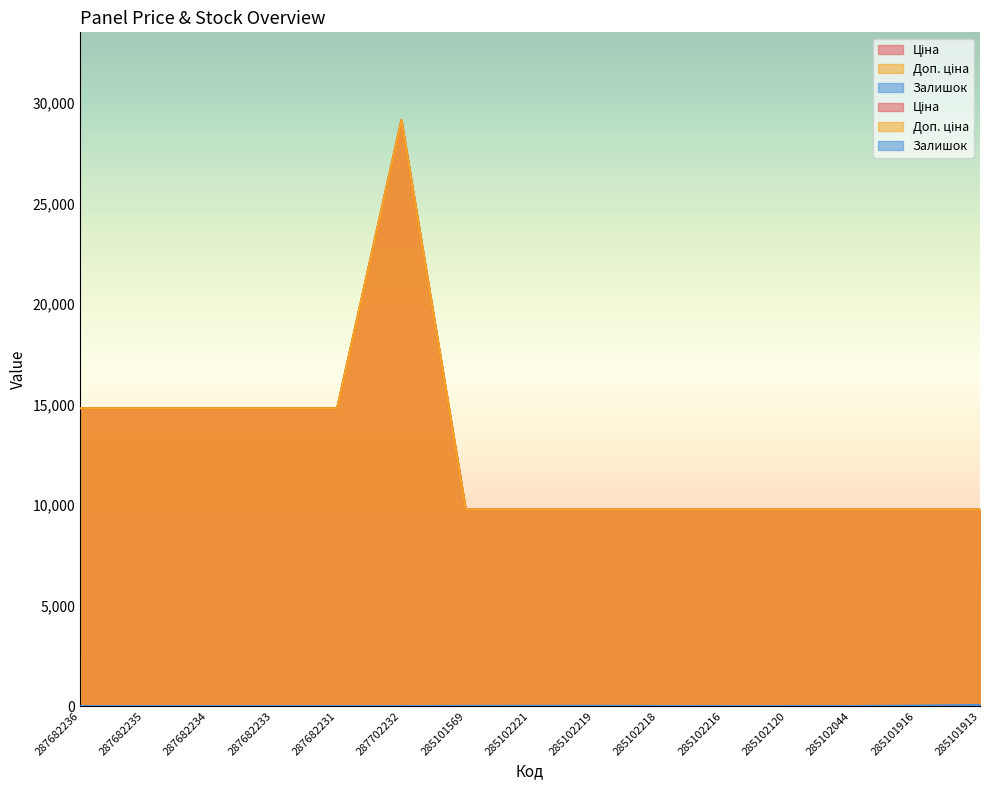

Is it true that Доп. ціна equals 9775.5 at 285102221?

True